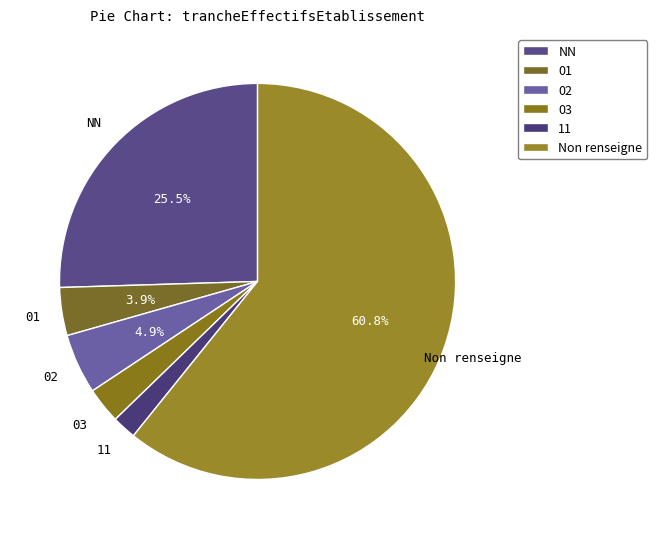

Which category accounts for the majority?

Non renseigne